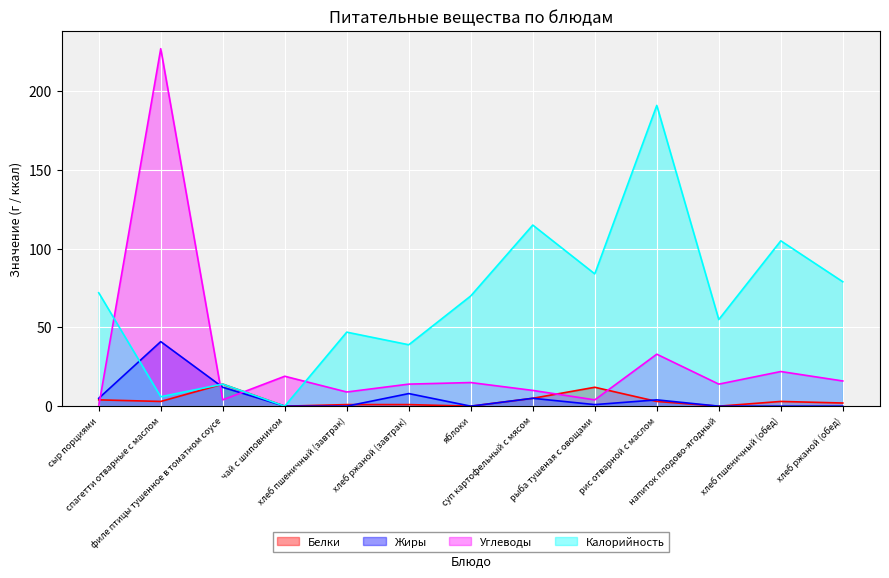

How many interior local valleys does the Жиры series have?

2